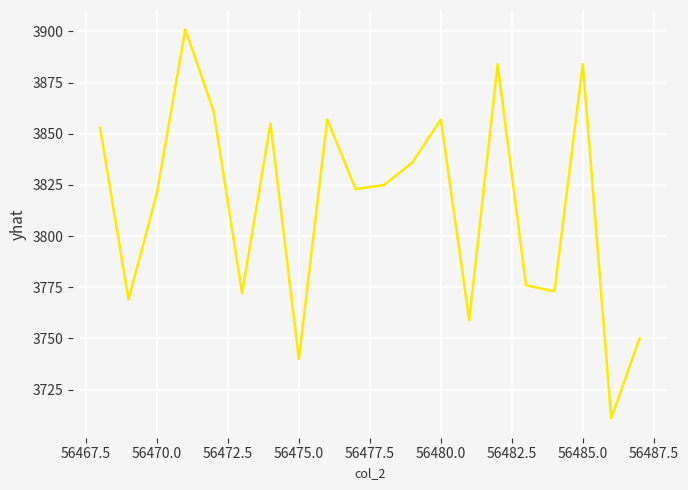

What is the difference between the maximum and minimum values?

190